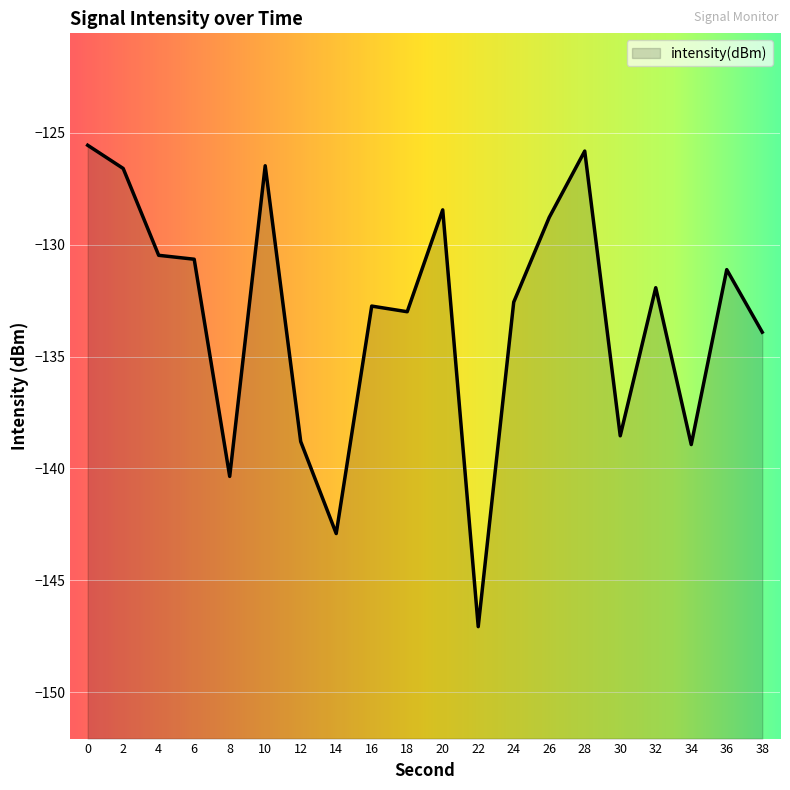

Which has a higher value, 16 or 14?

16